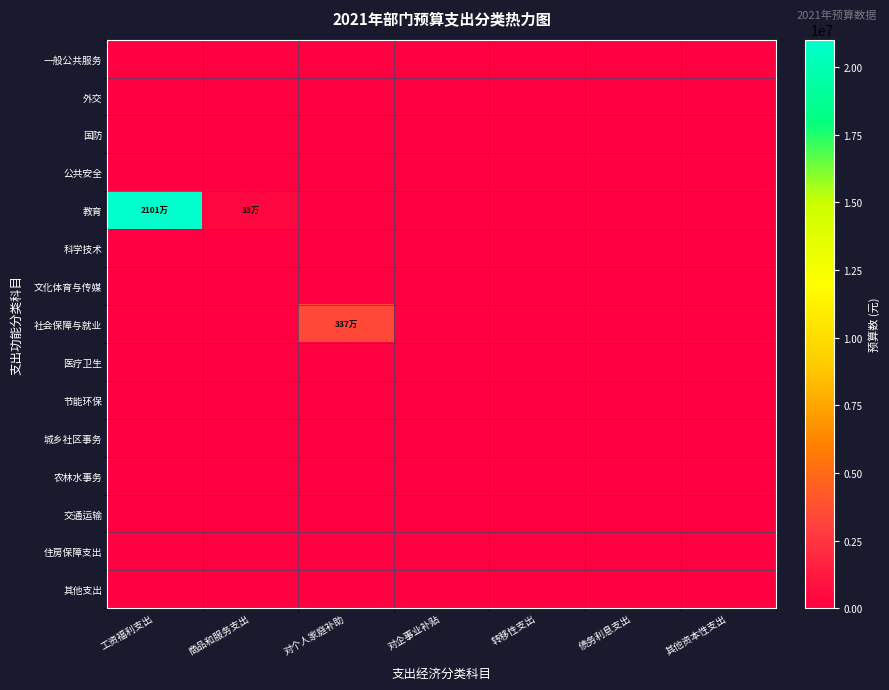

Reading left to right, what are all the values shown in this chart?

一般公共服务: 工资福利支出=0.0	商品和服务支出=0.0	对个人家庭补助=0.0	对企事业补贴=0.0	转移性支出=0.0	债务利息支出=0.0	其他资本性支出=0.0
外交: 工资福利支出=0.0	商品和服务支出=0.0	对个人家庭补助=0.0	对企事业补贴=0.0	转移性支出=0.0	债务利息支出=0.0	其他资本性支出=0.0
国防: 工资福利支出=0.0	商品和服务支出=0.0	对个人家庭补助=0.0	对企事业补贴=0.0	转移性支出=0.0	债务利息支出=0.0	其他资本性支出=0.0
公共安全: 工资福利支出=0.0	商品和服务支出=0.0	对个人家庭补助=0.0	对企事业补贴=0.0	转移性支出=0.0	债务利息支出=0.0	其他资本性支出=0.0
教育: 工资福利支出=21012134.5	商品和服务支出=330706.7	对个人家庭补助=0.0	对企事业补贴=0.0	转移性支出=0.0	债务利息支出=0.0	其他资本性支出=0.0
科学技术: 工资福利支出=0.0	商品和服务支出=0.0	对个人家庭补助=0.0	对企事业补贴=0.0	转移性支出=0.0	债务利息支出=0.0	其他资本性支出=0.0
文化体育与传媒: 工资福利支出=0.0	商品和服务支出=0.0	对个人家庭补助=0.0	对企事业补贴=0.0	转移性支出=0.0	债务利息支出=0.0	其他资本性支出=0.0
社会保障与就业: 工资福利支出=0.0	商品和服务支出=0.0	对个人家庭补助=3367028.2	对企事业补贴=0.0	转移性支出=0.0	债务利息支出=0.0	其他资本性支出=0.0
医疗卫生: 工资福利支出=0.0	商品和服务支出=0.0	对个人家庭补助=0.0	对企事业补贴=0.0	转移性支出=0.0	债务利息支出=0.0	其他资本性支出=0.0
节能环保: 工资福利支出=0.0	商品和服务支出=0.0	对个人家庭补助=0.0	对企事业补贴=0.0	转移性支出=0.0	债务利息支出=0.0	其他资本性支出=0.0
城乡社区事务: 工资福利支出=0.0	商品和服务支出=0.0	对个人家庭补助=0.0	对企事业补贴=0.0	转移性支出=0.0	债务利息支出=0.0	其他资本性支出=0.0
农林水事务: 工资福利支出=0.0	商品和服务支出=0.0	对个人家庭补助=0.0	对企事业补贴=0.0	转移性支出=0.0	债务利息支出=0.0	其他资本性支出=0.0
交通运输: 工资福利支出=0.0	商品和服务支出=0.0	对个人家庭补助=0.0	对企事业补贴=0.0	转移性支出=0.0	债务利息支出=0.0	其他资本性支出=0.0
住房保障支出: 工资福利支出=0.0	商品和服务支出=0.0	对个人家庭补助=0.0	对企事业补贴=0.0	转移性支出=0.0	债务利息支出=0.0	其他资本性支出=0.0
其他支出: 工资福利支出=0.0	商品和服务支出=0.0	对个人家庭补助=0.0	对企事业补贴=0.0	转移性支出=0.0	债务利息支出=0.0	其他资本性支出=0.0